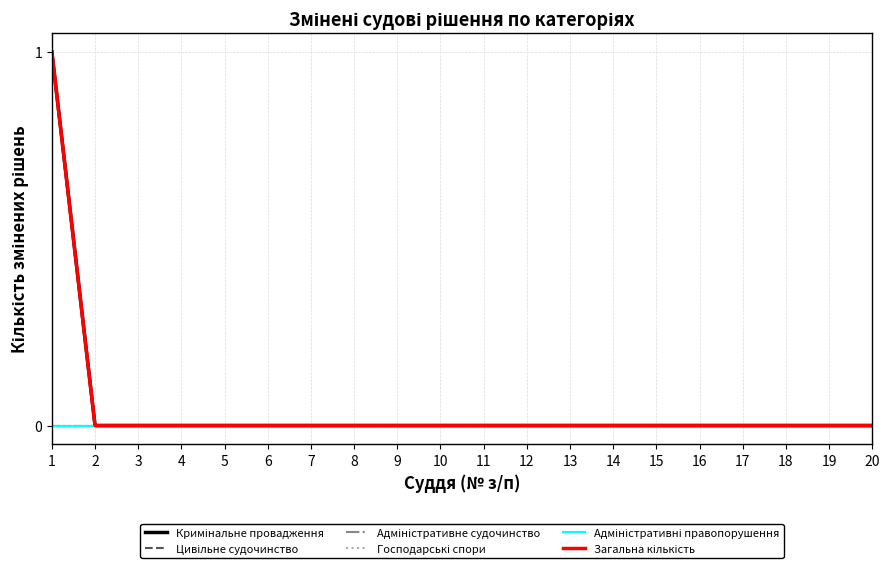

Does the chart have visible grid lines?

Yes